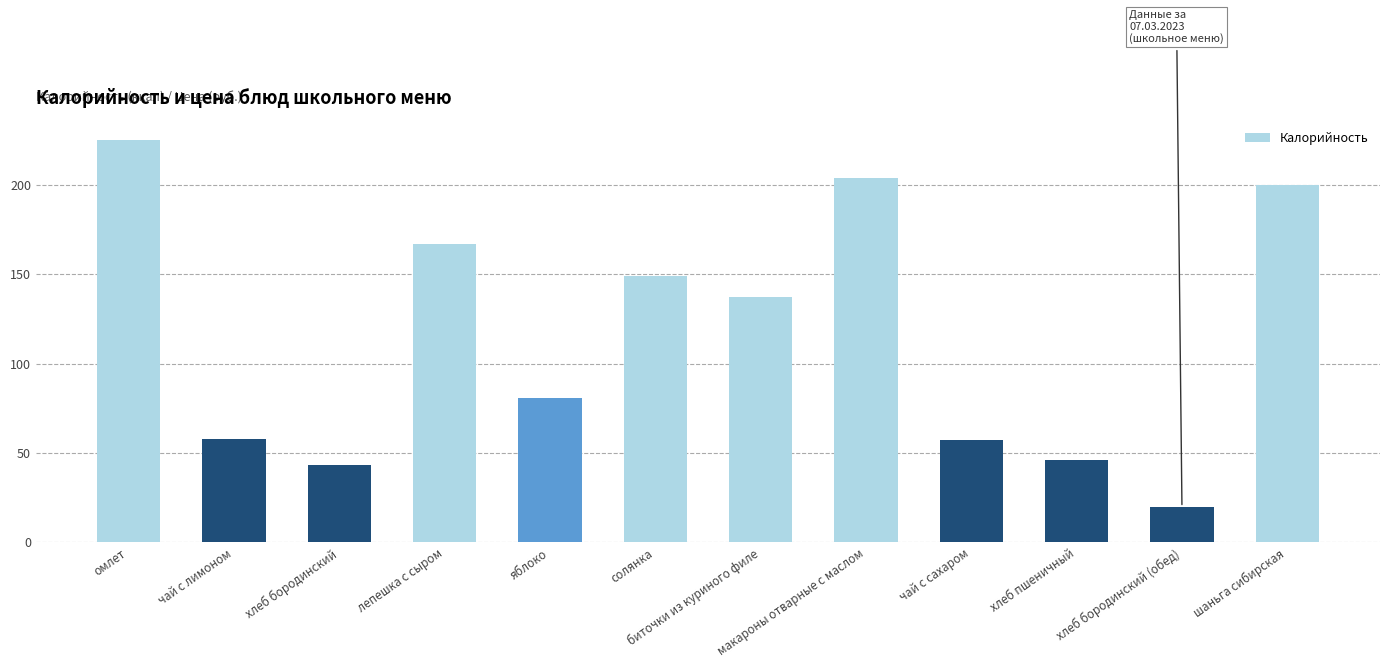

The chart shows a value of 21.5 at хлеб пшеничный. True or false?

False